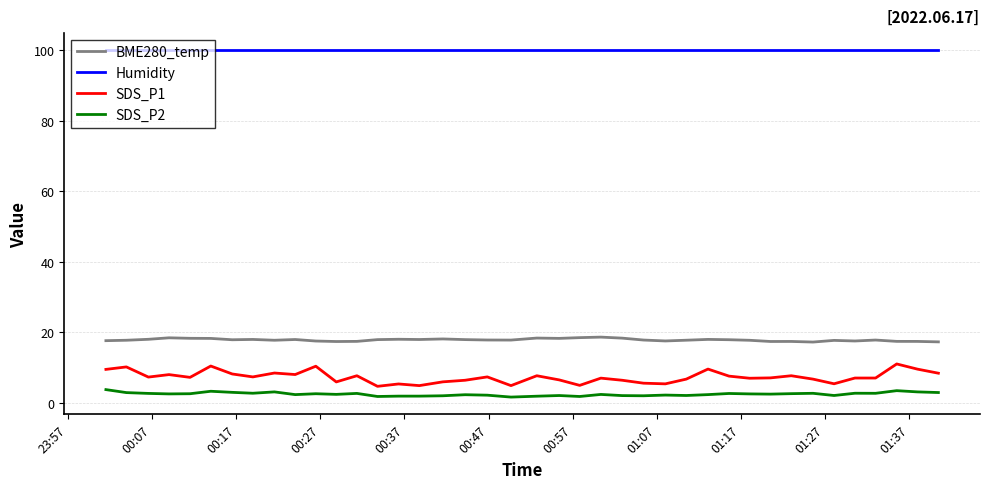

Which series has the largest range (max minus min)?

SDS_P1